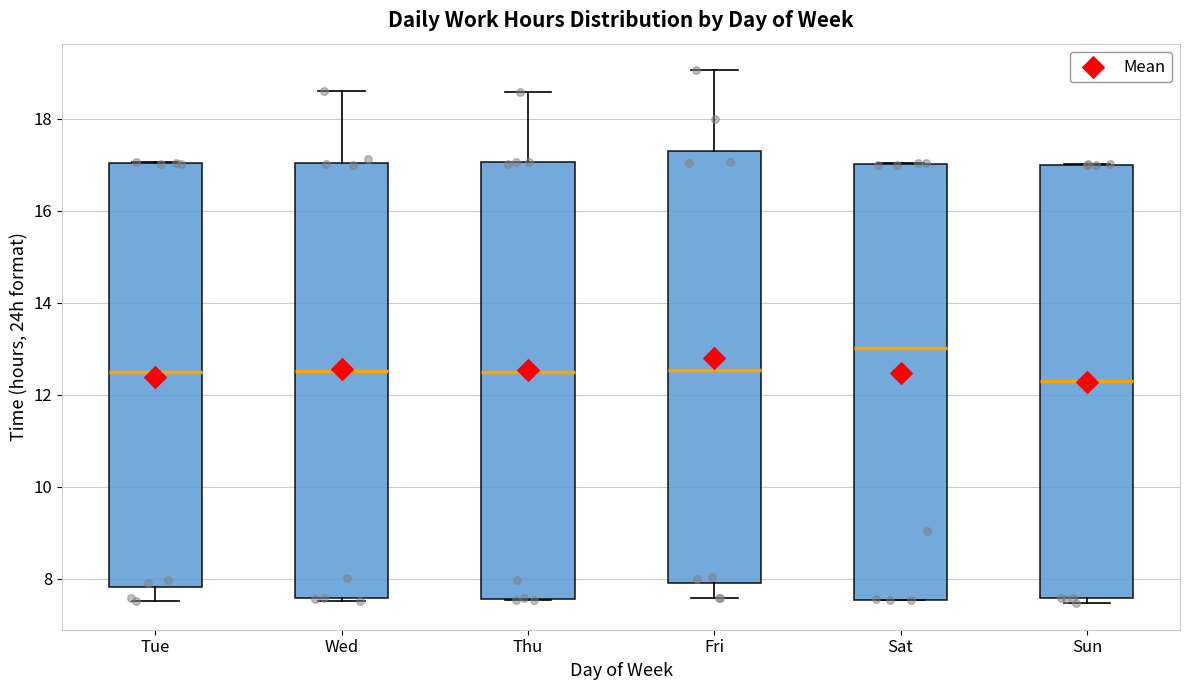

Reading left to right, read every box against the y-axis: the position of its median line, the range the box covers, and the ends of its whiskers. The values are not printed on the chart, so give them approximately, as read against the axis.

Tue: median 12.4, box 7.8 to 17.0, whiskers 7.6 to 17.0
Wed: median 12.6, box 7.6 to 17.0, whiskers 7.6 (just below the box's lower edge) to 18.6
Thu: median 12.4, box 7.6 to 17.0, whiskers 7.6 to 18.6
Fri: median 12.6, box 7.8 to 17.2, whiskers 7.6 to 19.0
Sat: median 13.0, box 7.6 to 17.0, whiskers 7.6 to 17.0
Sun: median 12.2, box 7.6 to 17.0, whiskers 7.4 to 17.0